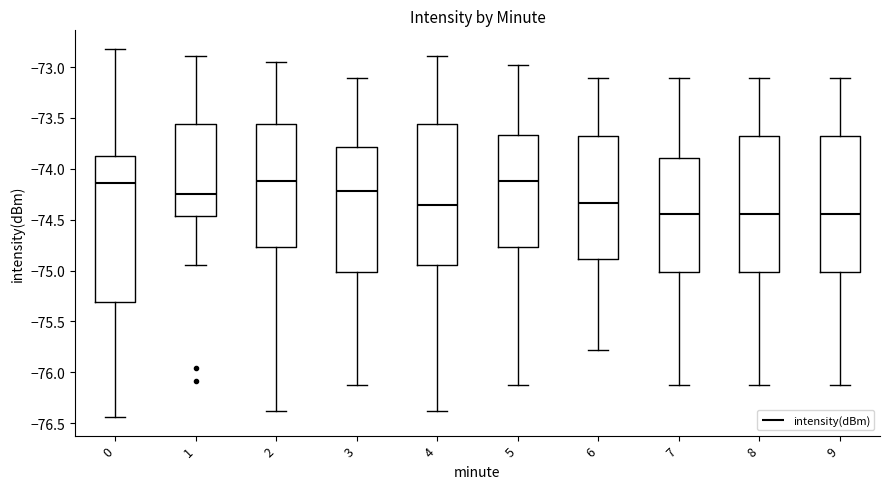

Reading left to right, read every box against the y-axis: the position of its median line, the range the box covers, and the ends of its whiskers. The values are not printed on the chart, so give them approximately, as read against the axis.

0: median -74.15, box -75.30 to -73.85, whiskers -76.45 to -72.80
1: median -74.25, box -74.45 to -73.55, whiskers -74.95 to -72.90
2: median -74.10, box -74.75 to -73.55, whiskers -76.40 to -72.95
3: median -74.20, box -75.00 to -73.80, whiskers -76.10 to -73.10
4: median -74.35, box -74.95 to -73.55, whiskers -76.40 to -72.90
5: median -74.10, box -74.75 to -73.65, whiskers -76.10 to -73.00
6: median -74.35, box -74.90 to -73.70, whiskers -75.80 to -73.10
7: median -74.45, box -75.00 to -73.90, whiskers -76.10 to -73.10
8: median -74.45, box -75.00 to -73.70, whiskers -76.10 to -73.10
9: median -74.45, box -75.00 to -73.70, whiskers -76.10 to -73.10